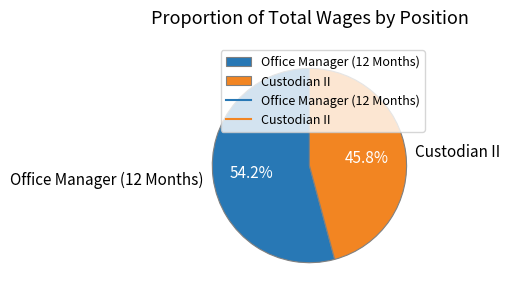

What is the ratio of the value at Office Manager (12 Months) to the value at Custodian II?

1.2